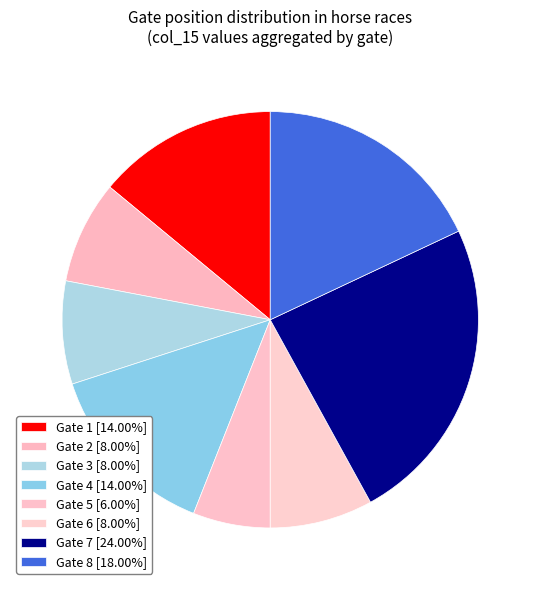

How many slices are in this pie chart?

8